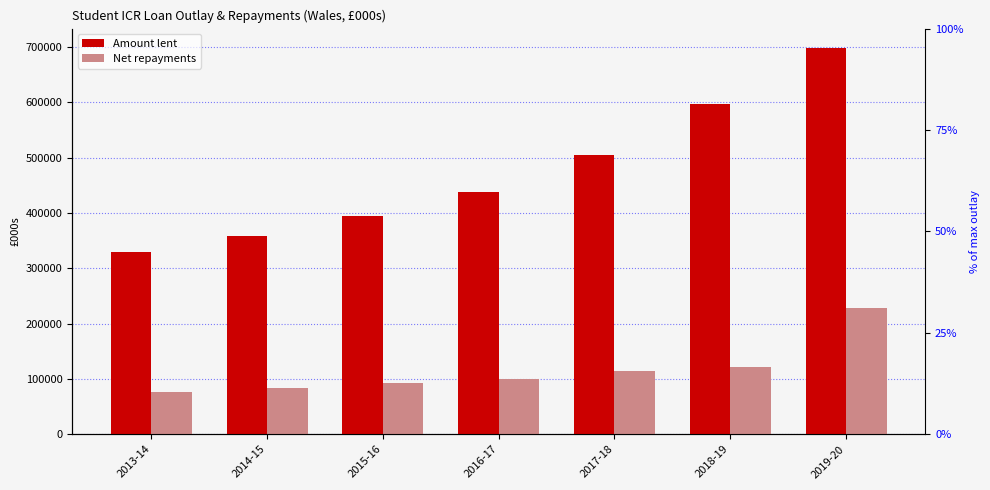

Which has a higher value, 2019-20 or 2013-14?

2019-20